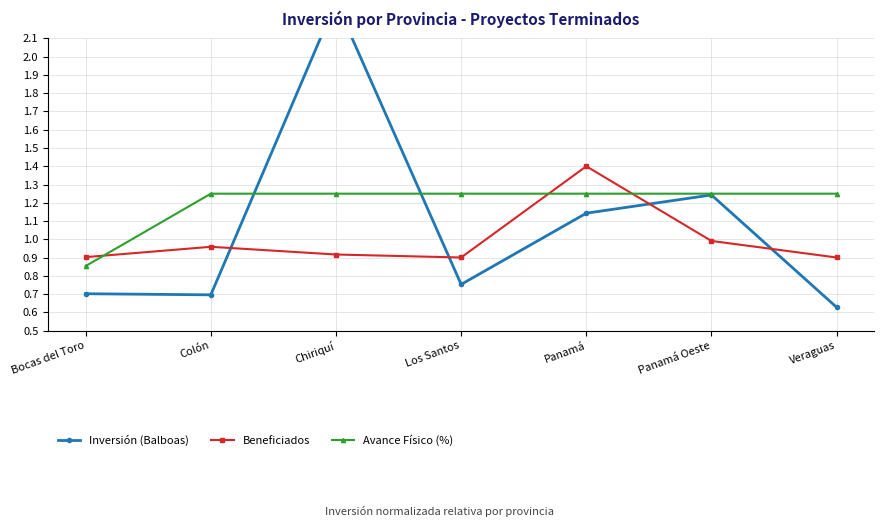

At which category is the sum across all series the highest?

Chiriquí